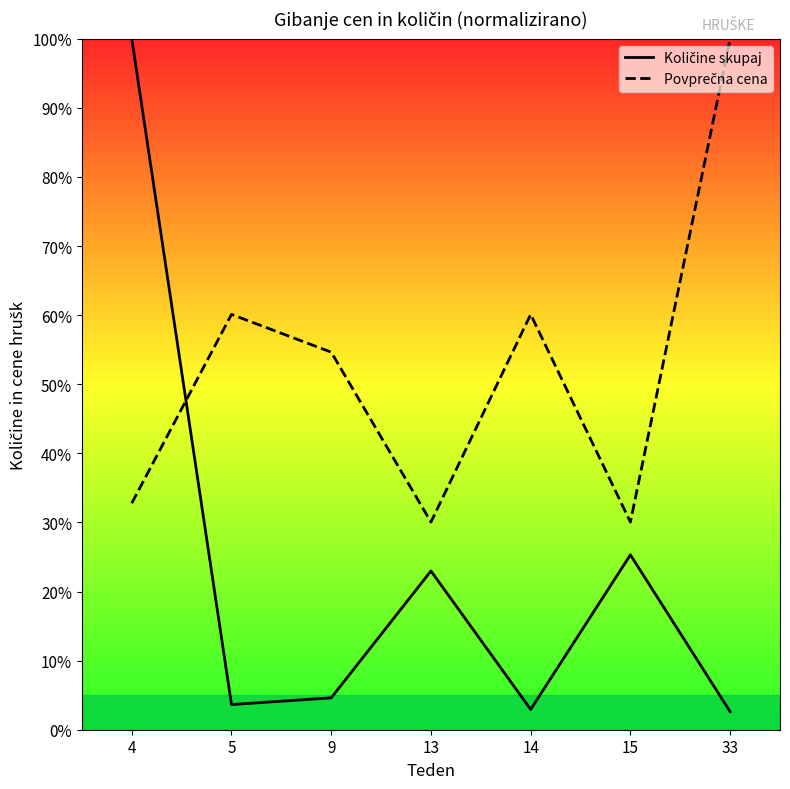

What is the difference between the highest and lowest values at 14?

57.2